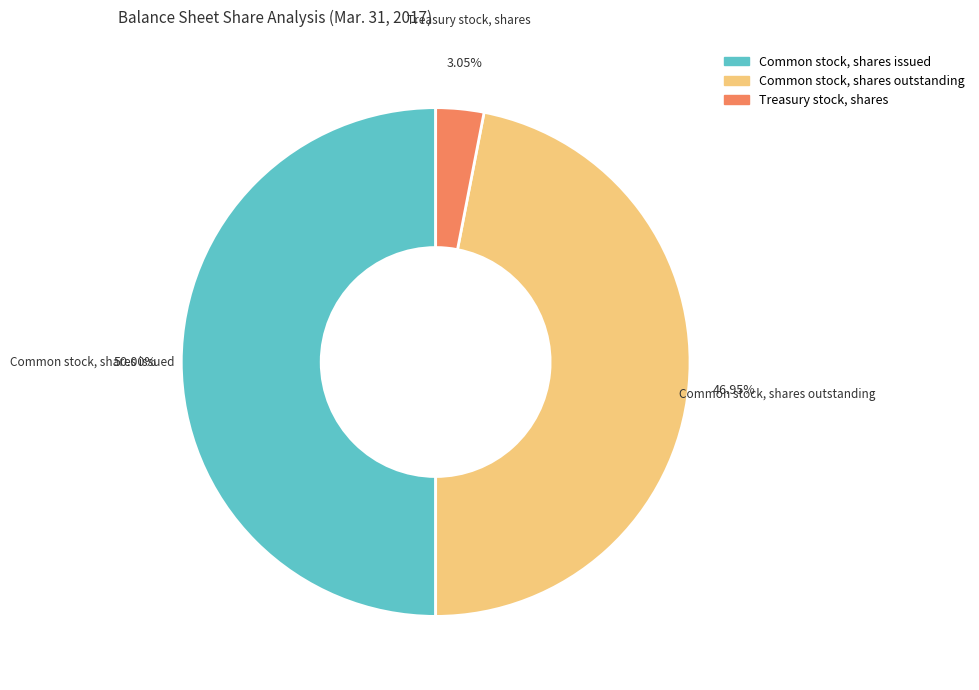

Is it true that Common stock, shares outstanding is 60% of the pie?

False